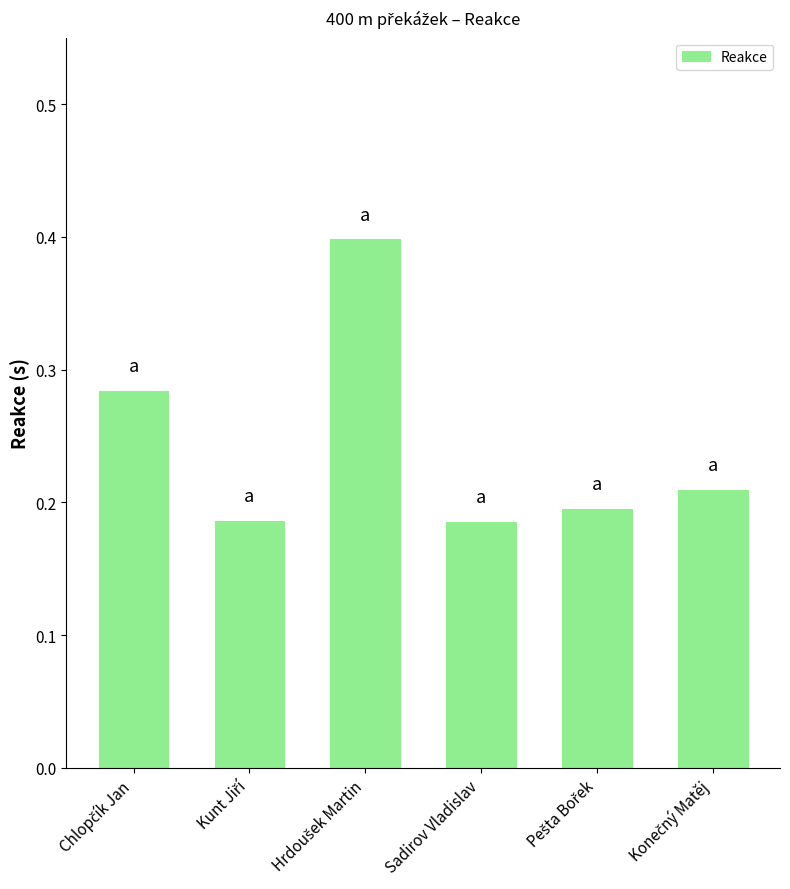

Count the values in the range 0 to 1.

6